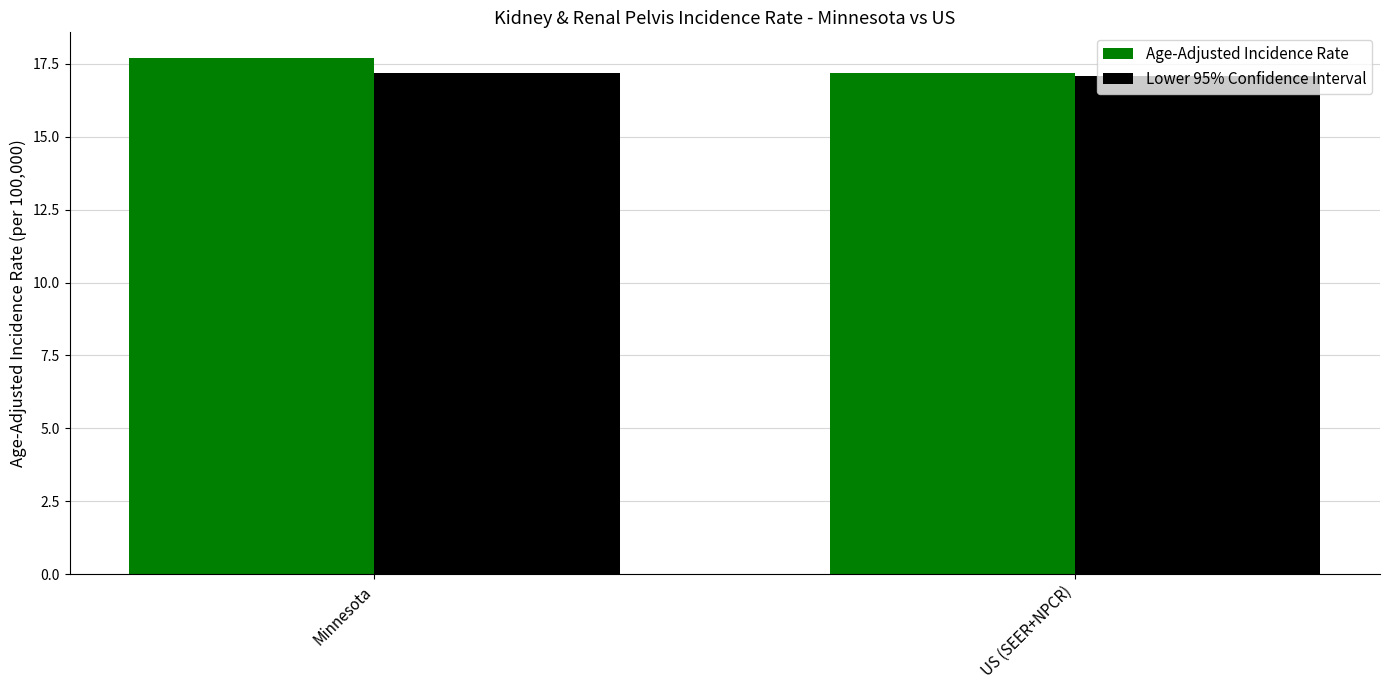

At which category is the sum across all series the highest?

Minnesota